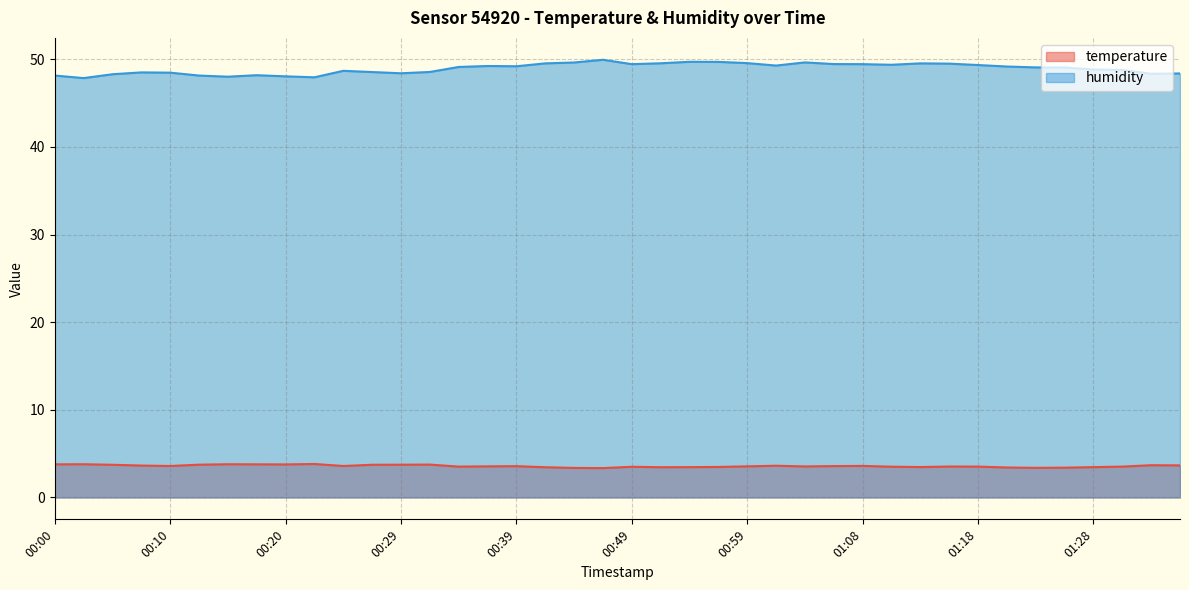

The value of temperature at 01:16 is 3.5. True or false?

True